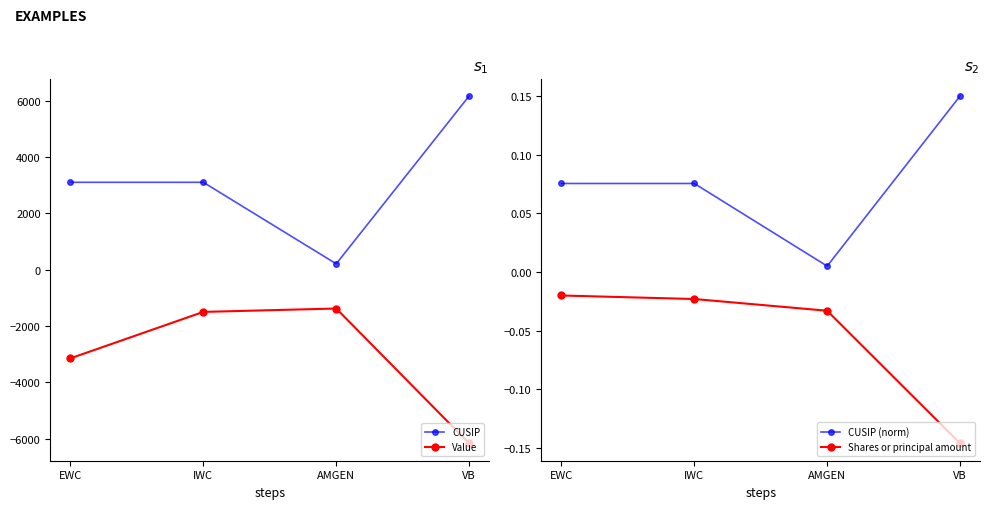

Reading right to left, list all the values displayed in this chart.

CUSIP: 6170.0	208.3	3103.9	3103.9
Value: -6170.0	-1380.0	-1500.0	-3150.0
CUSIP (norm): 0.1	0.0	0.1	0.1
Shares or principal amount: -0.1	-0.0	-0.0	-0.0